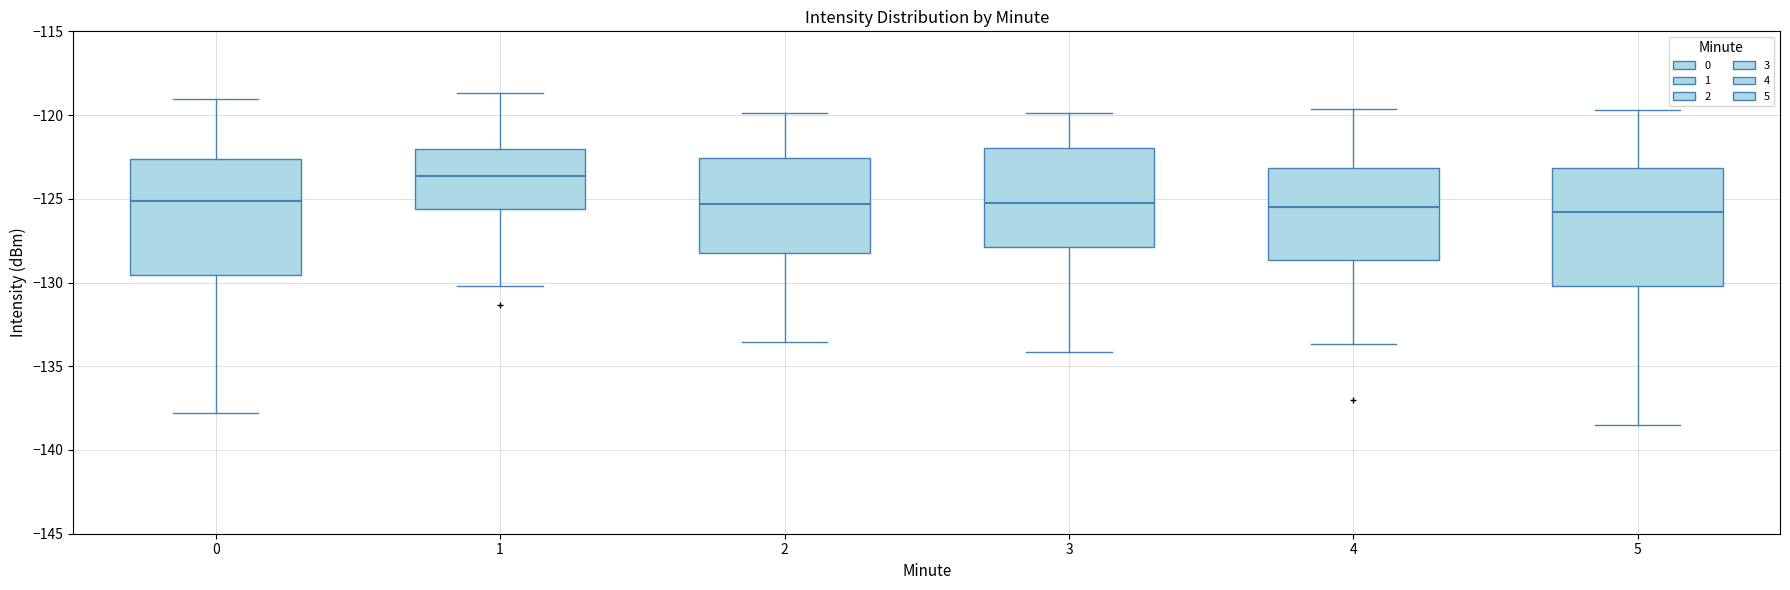

Reading left to right, transcribe this box plot: for each box, give where its median line is, the range the box spans, and where its two whiskers end, as read against the y-axis. The values are not printed on the chart, so give them approximately, as read against the axis.

0: median -125.0, box -129.5 to -122.5, whiskers -138.0 to -119.0
1: median -123.5, box -125.5 to -122.0, whiskers -130.0 to -118.5
2: median -125.5, box -128.0 to -122.5, whiskers -133.5 to -120.0
3: median -125.0, box -128.0 to -122.0, whiskers -134.0 to -120.0
4: median -125.5, box -128.5 to -123.0, whiskers -133.5 to -119.5
5: median -126.0, box -130.0 to -123.0, whiskers -138.5 to -119.5